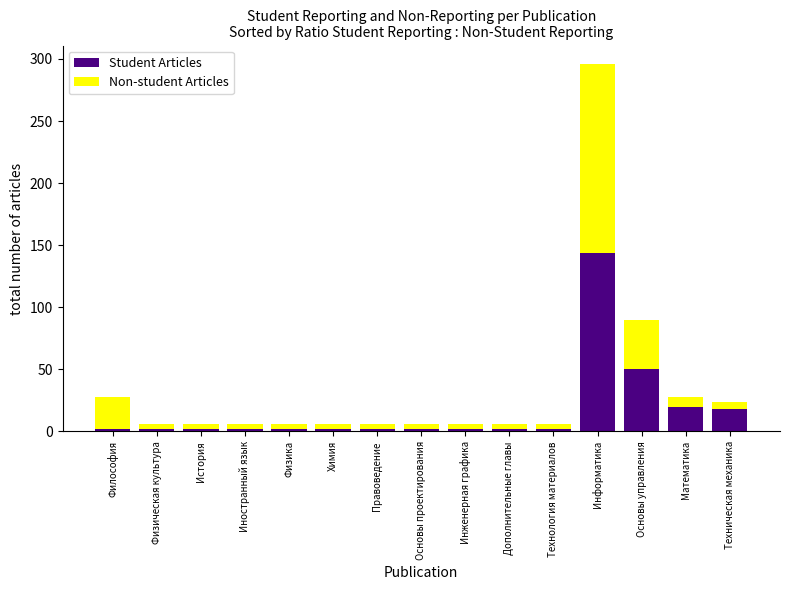

True or false: Student Articles has a value of 18 at Техническая механика.

True